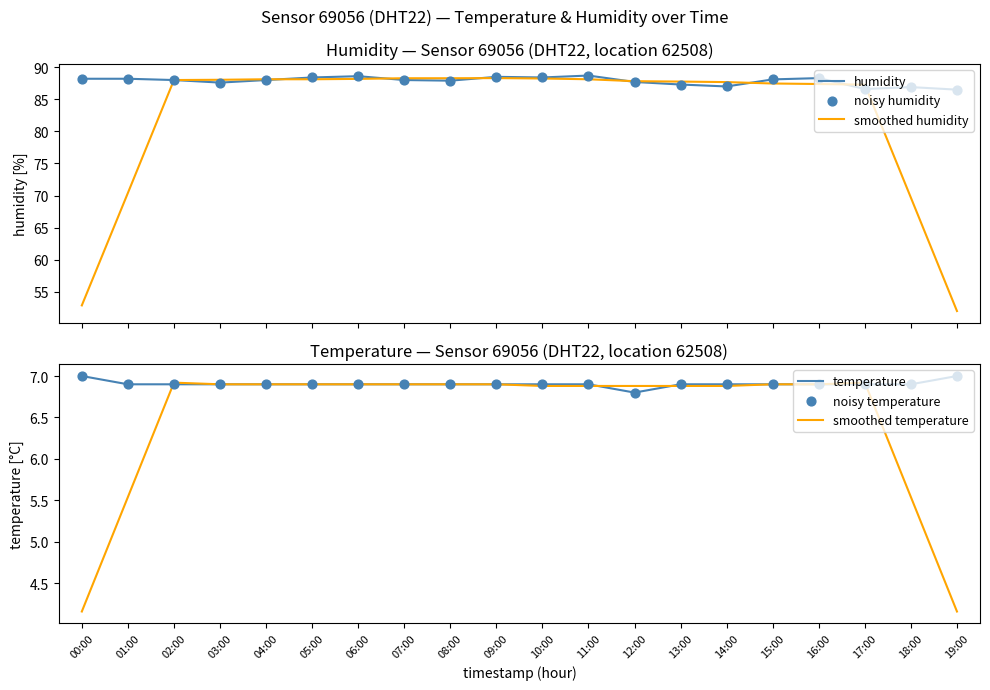

Which series reaches the minimum Y coordinate?

smoothed temperature